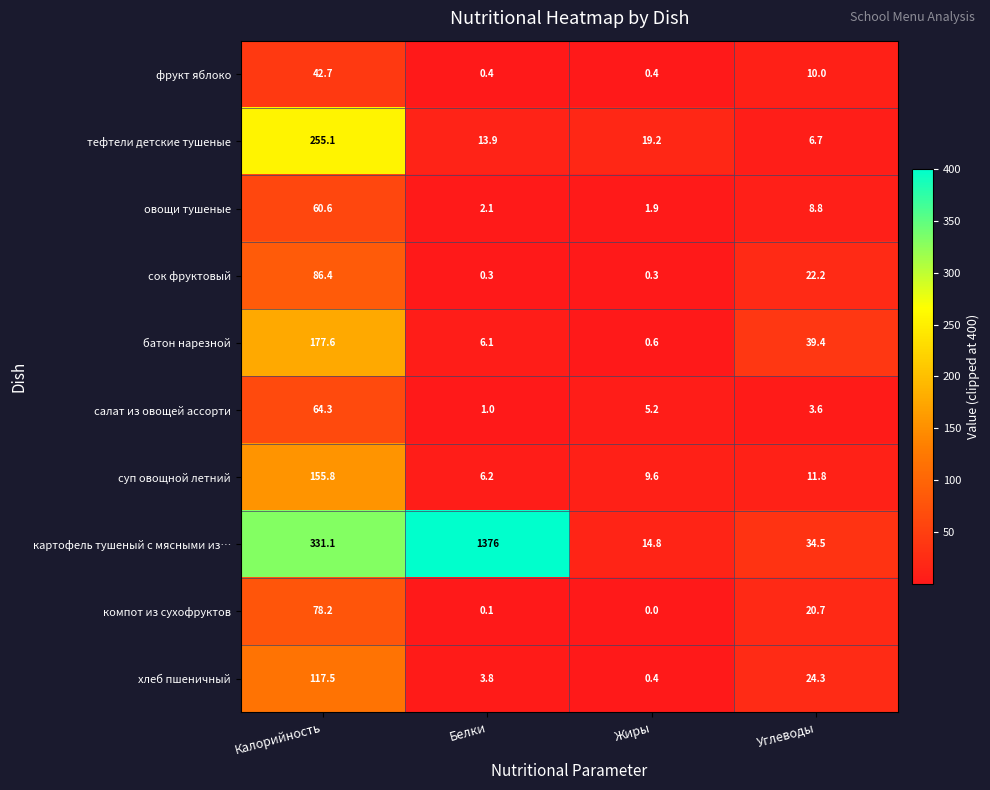

Rank the series at Углеводы from highest to lowest value.

батон нарезной, картофель тушеный с мясными из…, хлеб пшеничный, сок фруктовый, компот из сухофруктов, суп овощной летний, фрукт яблоко, овощи тушеные, тефтели детские тушеные, салат из овощей ассорти